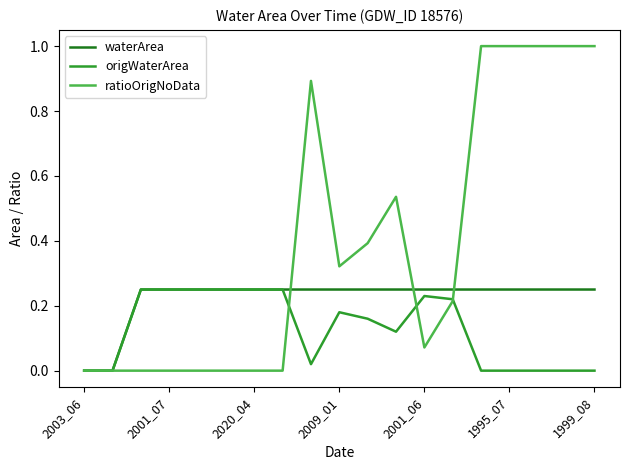

Which series has the largest total across all categories?

ratioOrigNoData